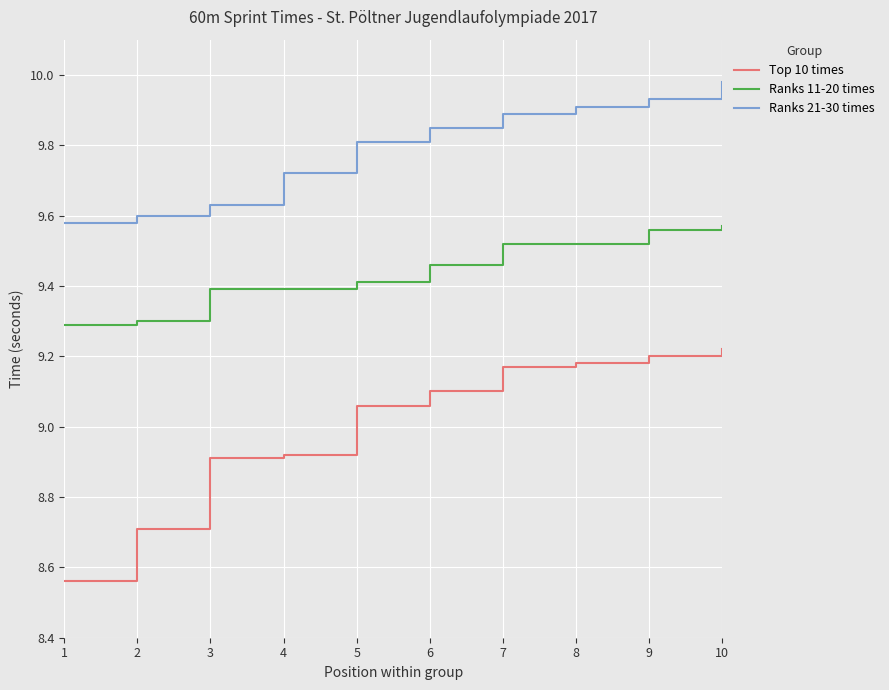

Between 2 and 10, which series saw the biggest shift?

Top 10 times